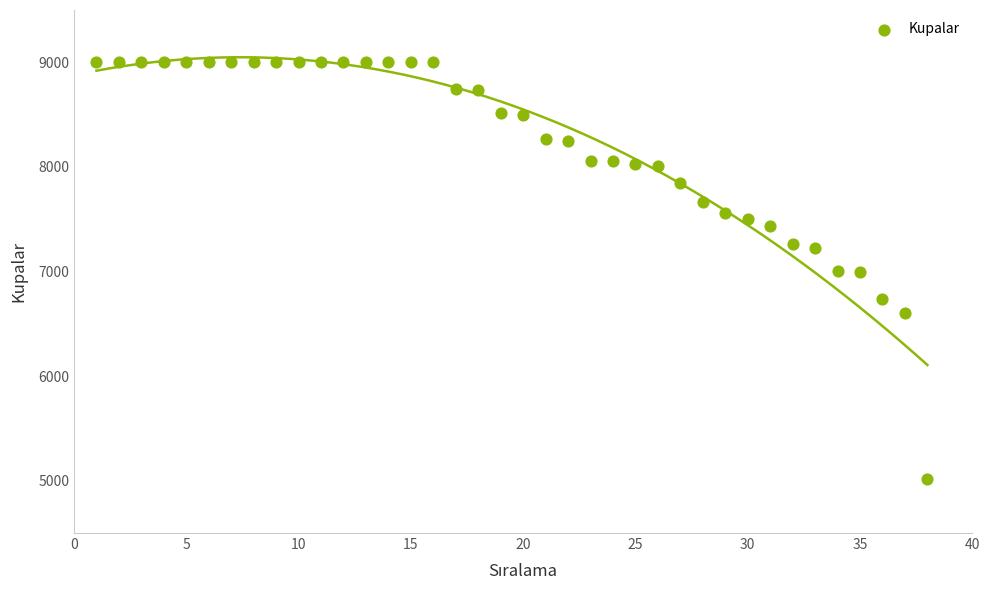

What is the range of Y values (max minus min)?

3987